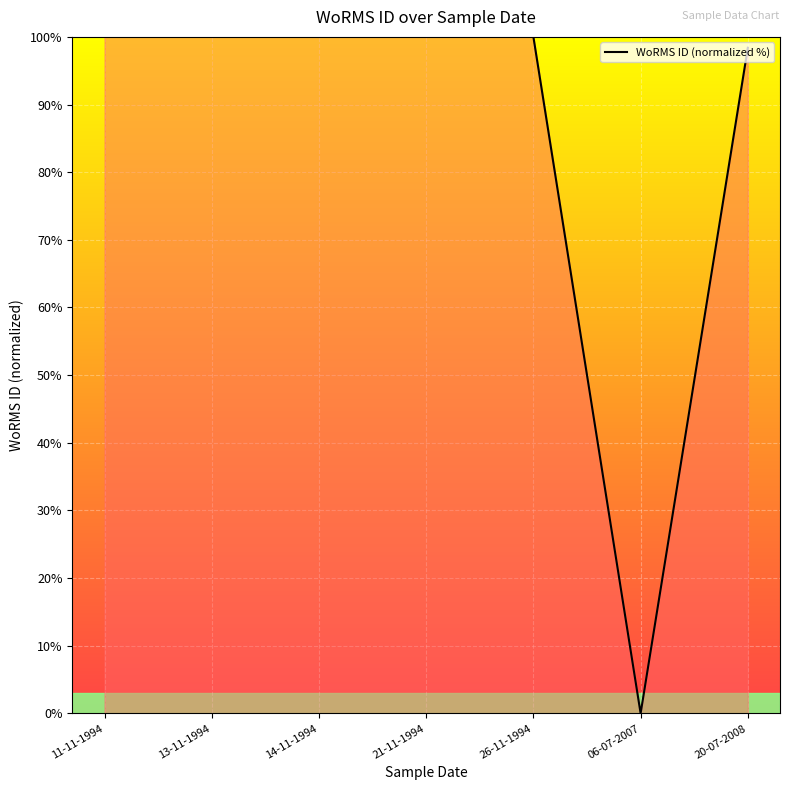

What position from the right is 14-11-1994?

5